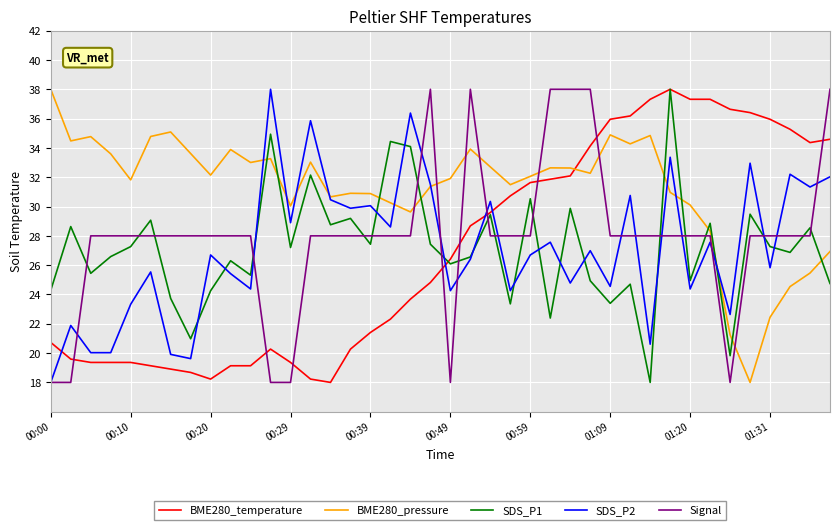

Which series has the largest total across all categories?

BME280_pressure